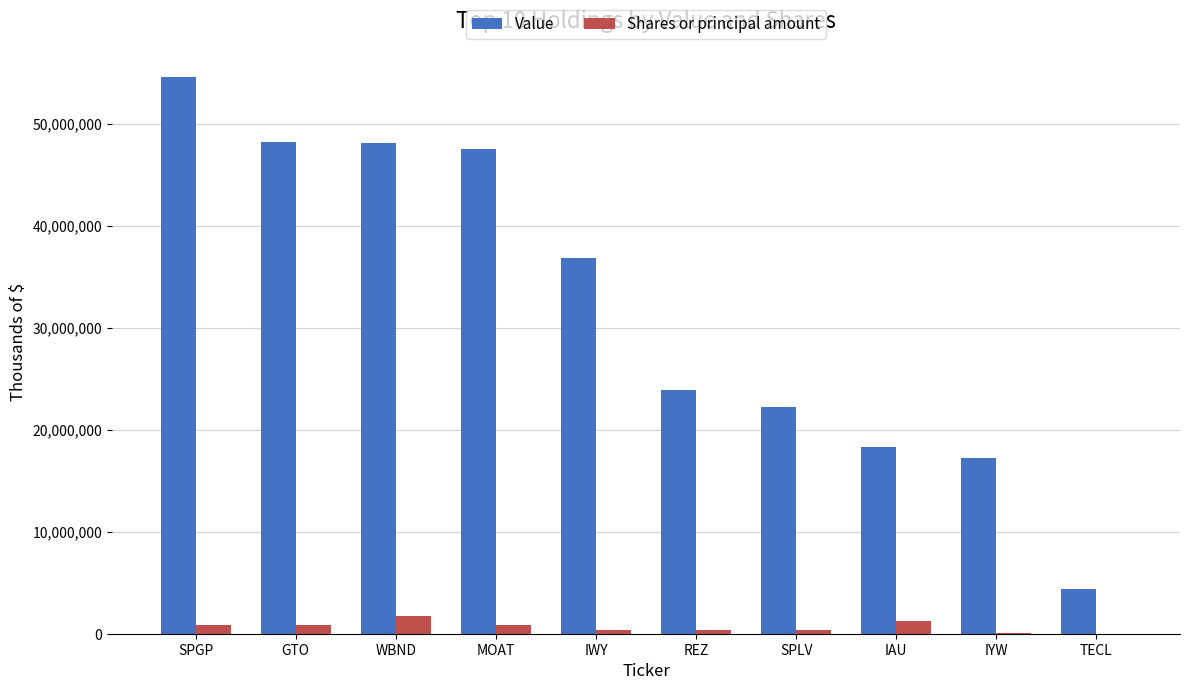

What is the highest value of the Shares or principal amount series?

1785386